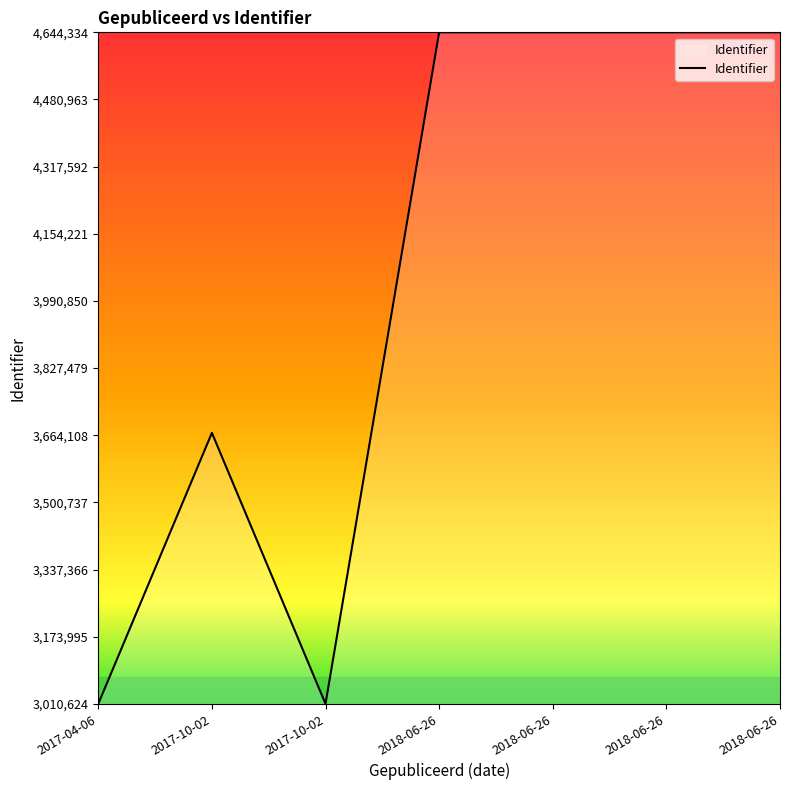

Count the number of data series in this chart.

1